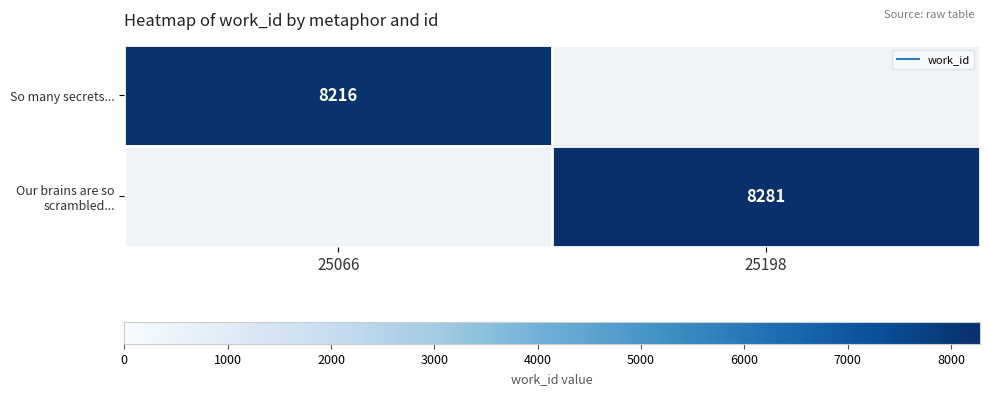

Rank the categories by Our brains are so scrambled... value from highest to lowest.

25066, 25198